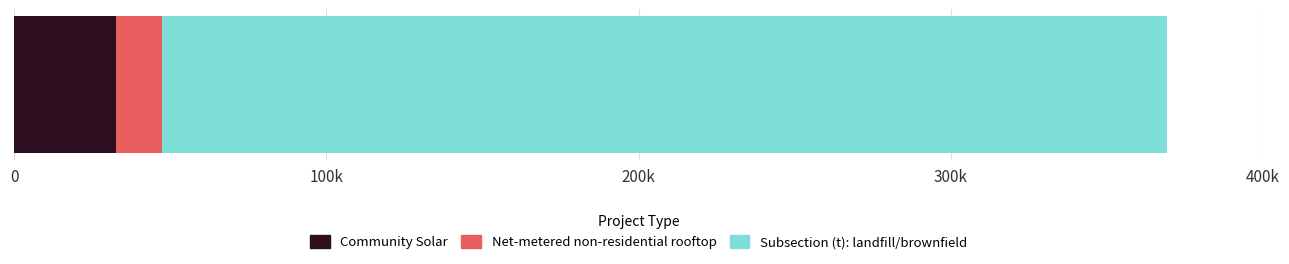

What are all the series names shown in the legend?

Community Solar, Net-metered non-residential rooftop, Subsection (t): landfill/brownfield